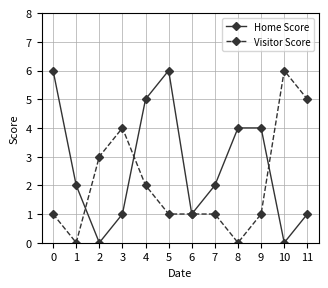

How many distinct data groups are displayed?

2